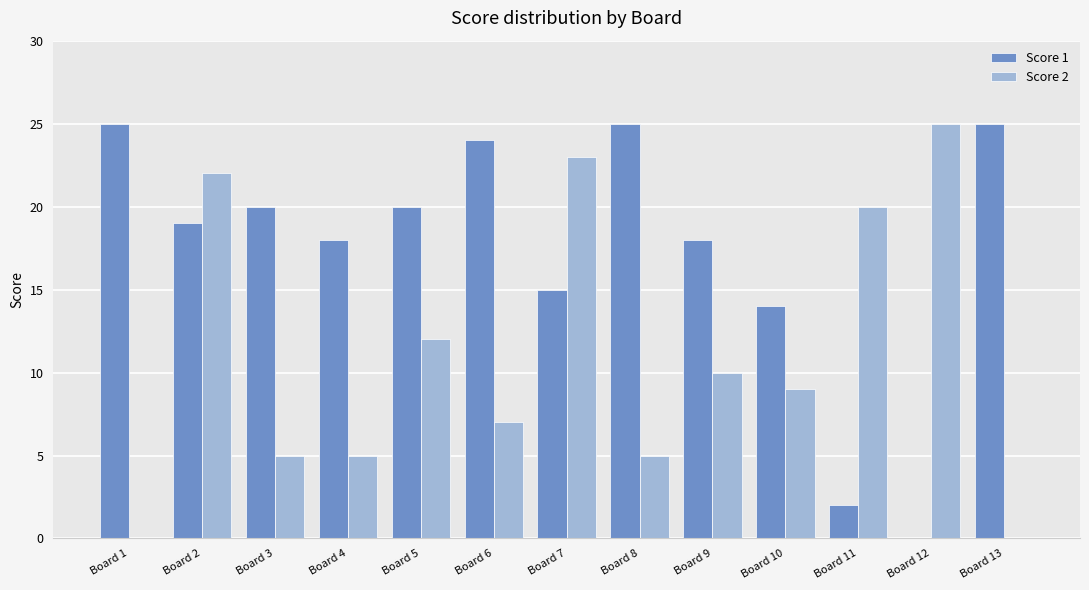

True or false: Score 1 has a value of 25 at Board 1.

True